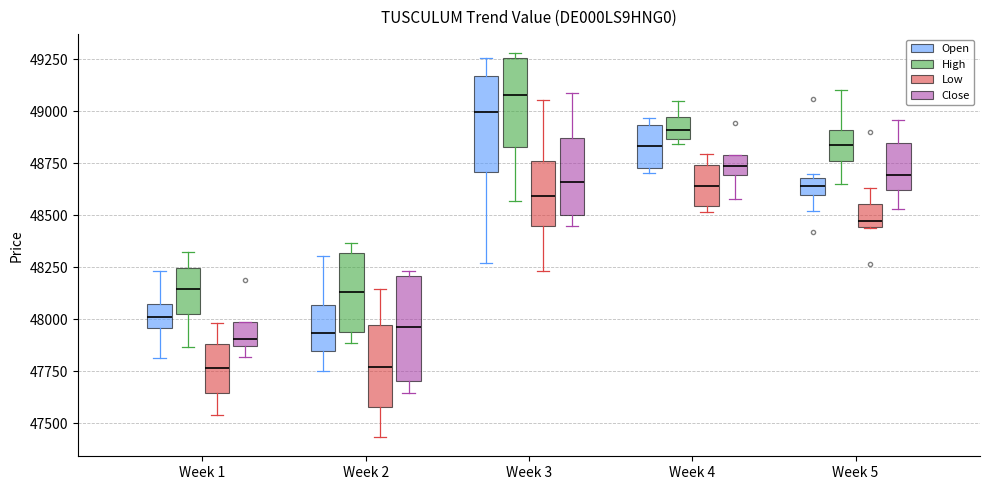

Reading left to right, read every box against the y-axis: the position of its median line, the range the box covers, and the ends of its whiskers. The values are not printed on the chart, so give them approximately, as read against the axis.

Week 1 (Open): median 48000, box 47950 to 48050, whiskers 47800 to 48250
Week 1 (High): median 48150, box 48000 to 48250, whiskers 47850 to 48300
Week 1 (Low): median 47750, box 47650 to 47900, whiskers 47550 to 48000
Week 1 (Close): median 47900, box 47850 to 48000, whiskers 47800 to 48000
Week 2 (Open): median 47950, box 47850 to 48050, whiskers 47750 to 48300
Week 2 (High): median 48150, box 47950 to 48300, whiskers 47900 to 48350
Week 2 (Low): median 47750, box 47600 to 47950, whiskers 47450 to 48150
Week 2 (Close): median 47950, box 47700 to 48200, whiskers 47650 to 48250
Week 3 (Open): median 49000, box 48700 to 49150, whiskers 48250 to 49250
Week 3 (High): median 49100, box 48850 to 49250, whiskers 48550 to 49300
Week 3 (Low): median 48600, box 48450 to 48750, whiskers 48250 to 49050
Week 3 (Close): median 48650, box 48500 to 48850, whiskers 48450 to 49100
Week 4 (Open): median 48850, box 48750 to 48950, whiskers 48700 to 48950 (just above the box's upper edge)
Week 4 (High): median 48900, box 48850 to 48950, whiskers 48850 (just below the box's lower edge) to 49050
Week 4 (Low): median 48650, box 48550 to 48750, whiskers 48500 to 48800
Week 4 (Close): median 48750, box 48700 to 48800, whiskers 48600 to 48800
Week 5 (Open): median 48650, box 48600 to 48700, whiskers 48500 to 48700 (just above the box's upper edge)
Week 5 (High): median 48850, box 48750 to 48900, whiskers 48650 to 49100
Week 5 (Low): median 48450 (just above the box's lower edge), box 48450 to 48550, whiskers 48450 to 48650
Week 5 (Close): median 48700, box 48600 to 48850, whiskers 48550 to 48950